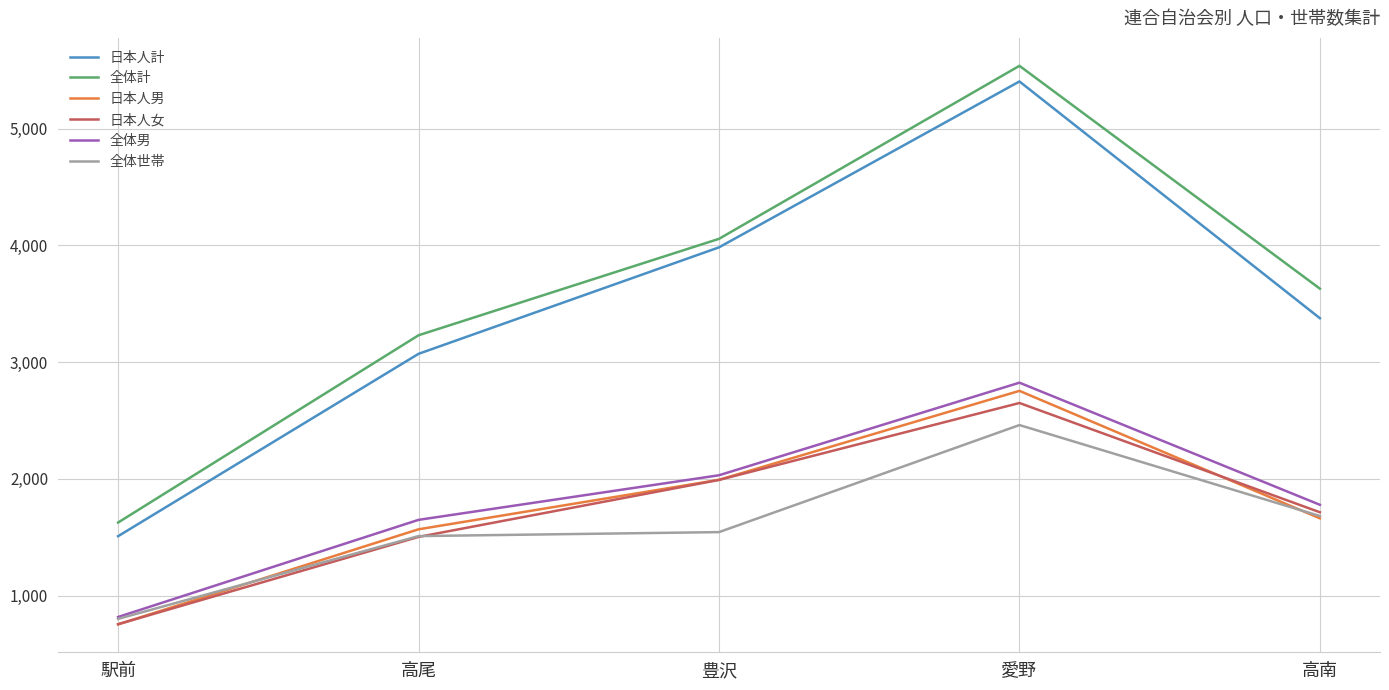

Which series changed the most between 豊沢 and 高南?

日本人計